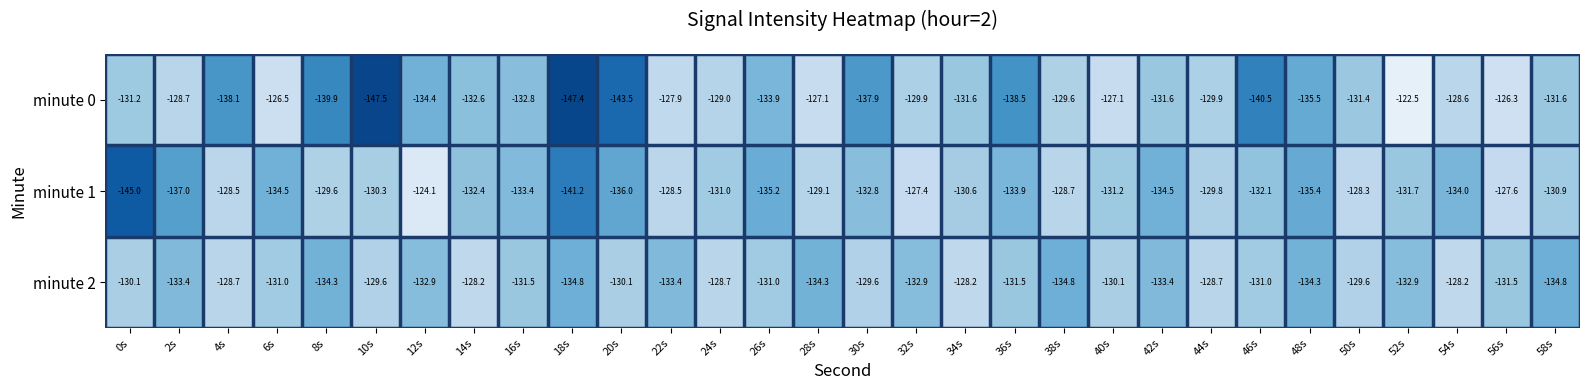

At which label does minute 2 first exceed -131?

0s